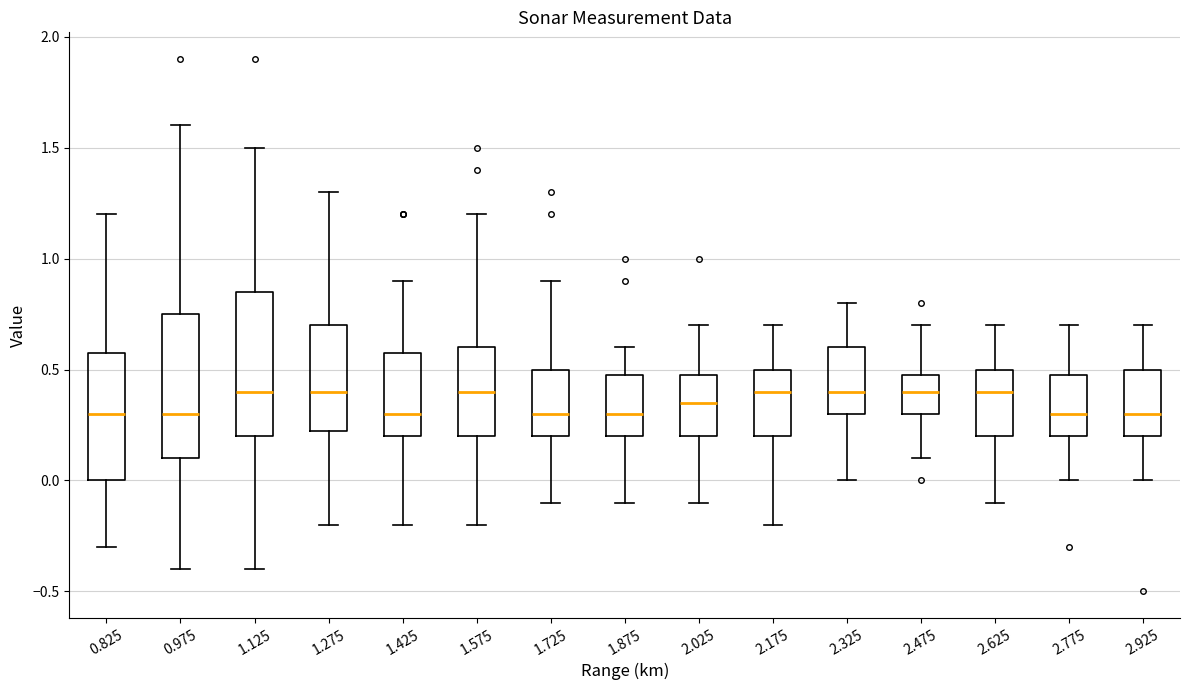

Reading left to right, read every box against the y-axis: the position of its median line, the range the box covers, and the ends of its whiskers. The values are not printed on the chart, so give them approximately, as read against the axis.

0.825: median 0.30, box 0.00 to 0.60, whiskers -0.30 to 1.20
0.975: median 0.30, box 0.10 to 0.75, whiskers -0.40 to 1.60
1.125: median 0.40, box 0.20 to 0.85, whiskers -0.40 to 1.50
1.275: median 0.40, box 0.25 to 0.70, whiskers -0.20 to 1.30
1.425: median 0.30, box 0.20 to 0.60, whiskers -0.20 to 0.90
1.575: median 0.40, box 0.20 to 0.60, whiskers -0.20 to 1.20
1.725: median 0.30, box 0.20 to 0.50, whiskers -0.10 to 0.90
1.875: median 0.30, box 0.20 to 0.50, whiskers -0.10 to 0.60
2.025: median 0.35, box 0.20 to 0.50, whiskers -0.10 to 0.70
2.175: median 0.40, box 0.20 to 0.50, whiskers -0.20 to 0.70
2.325: median 0.40, box 0.30 to 0.60, whiskers 0.00 to 0.80
2.475: median 0.40, box 0.30 to 0.50, whiskers 0.10 to 0.70
2.625: median 0.40, box 0.20 to 0.50, whiskers -0.10 to 0.70
2.775: median 0.30, box 0.20 to 0.50, whiskers 0.00 to 0.70
2.925: median 0.30, box 0.20 to 0.50, whiskers 0.00 to 0.70